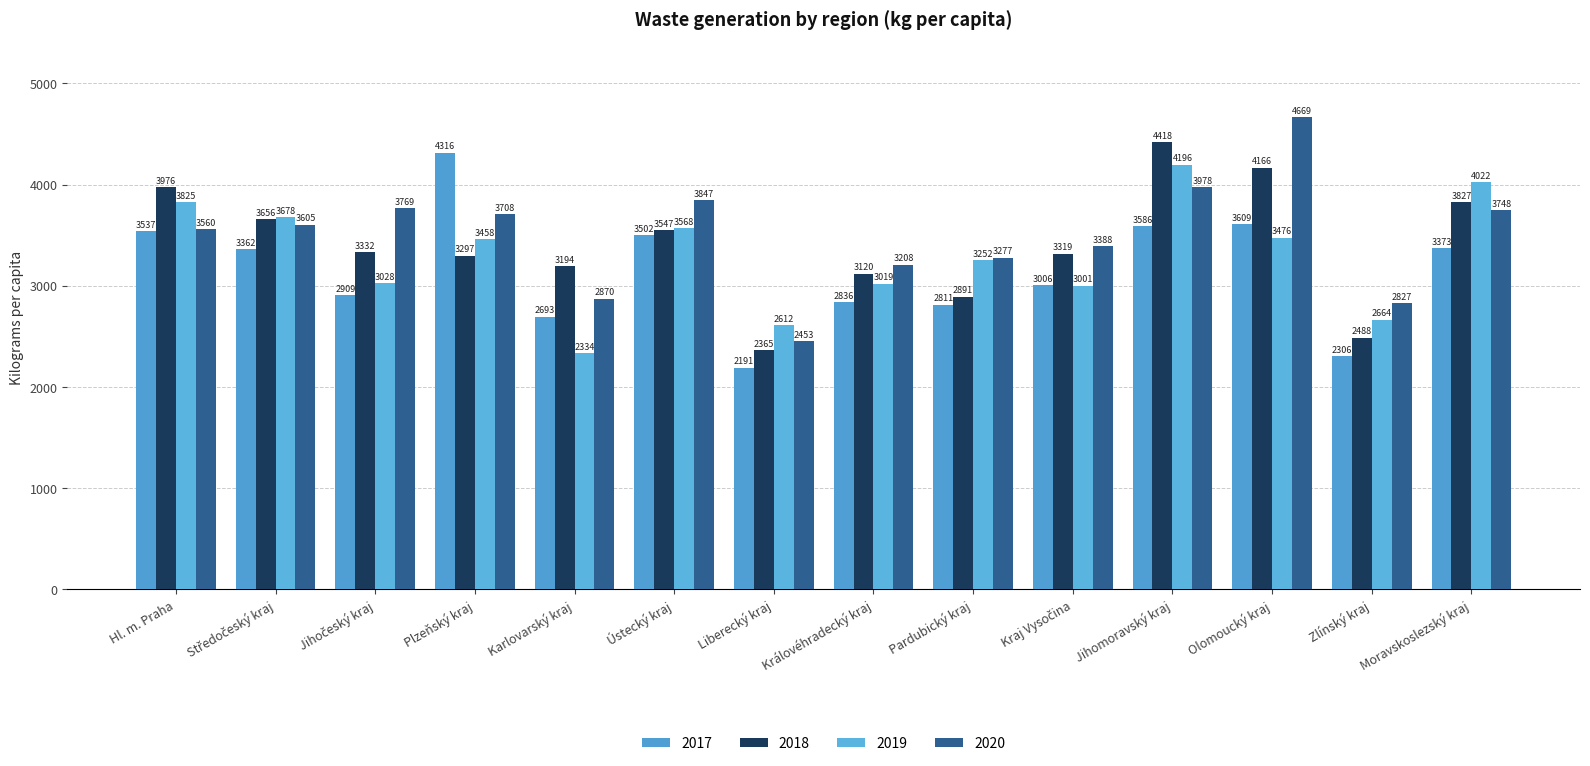

At Jihomoravský kraj, list the series in order from largest to smallest.

2018, 2019, 2020, 2017